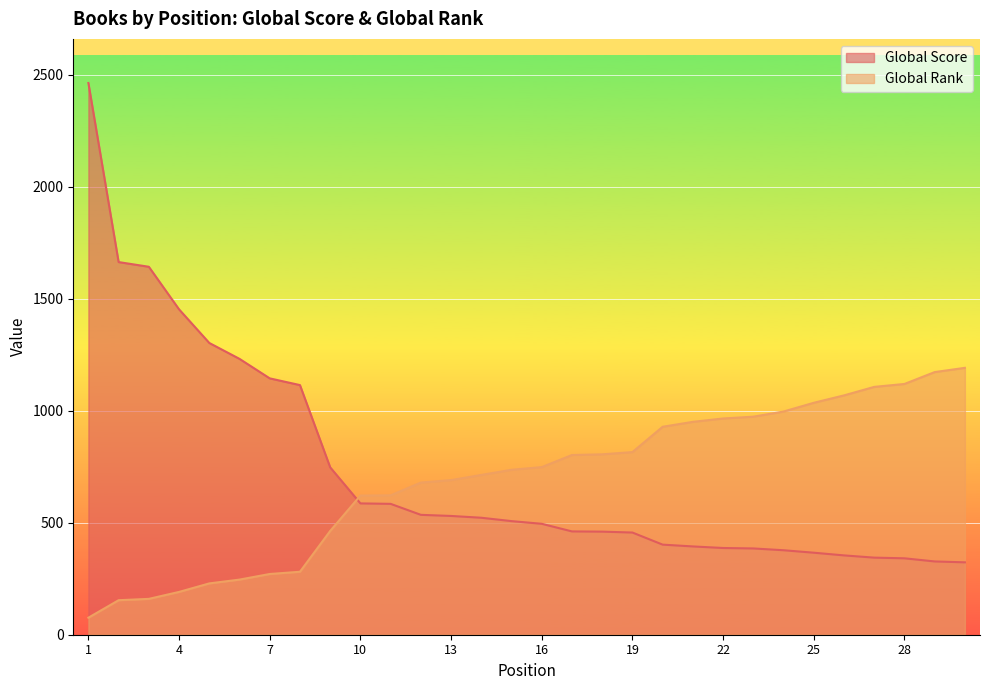

How many categories are shown in the chart?

30